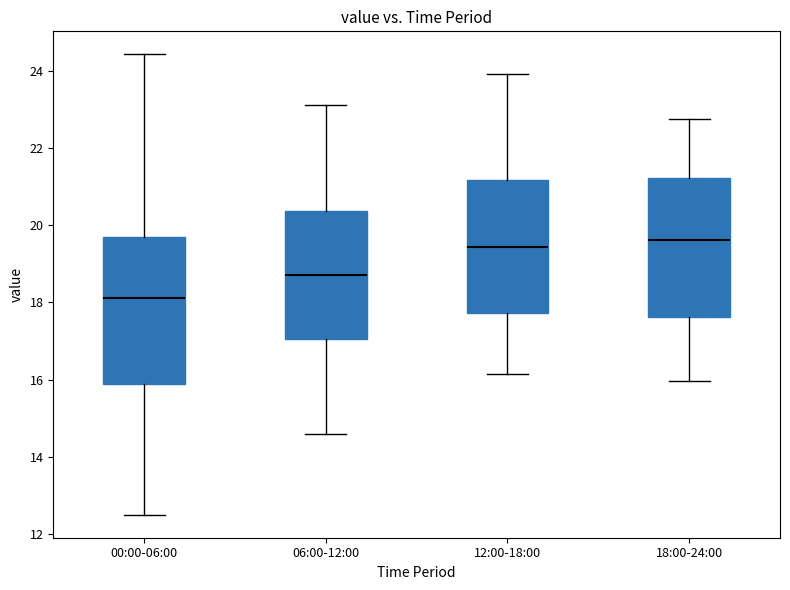

Reading left to right, transcribe this box plot: for each box, give where its median line is, the range the box spans, and where its two whiskers end, as read against the y-axis. The values are not printed on the chart, so give them approximately, as read against the axis.

00:00-06:00: median 18.2, box 15.8 to 19.6, whiskers 12.6 to 24.4
06:00-12:00: median 18.8, box 17.0 to 20.4, whiskers 14.6 to 23.2
12:00-18:00: median 19.4, box 17.8 to 21.2, whiskers 16.2 to 24.0
18:00-24:00: median 19.6, box 17.6 to 21.2, whiskers 16.0 to 22.8